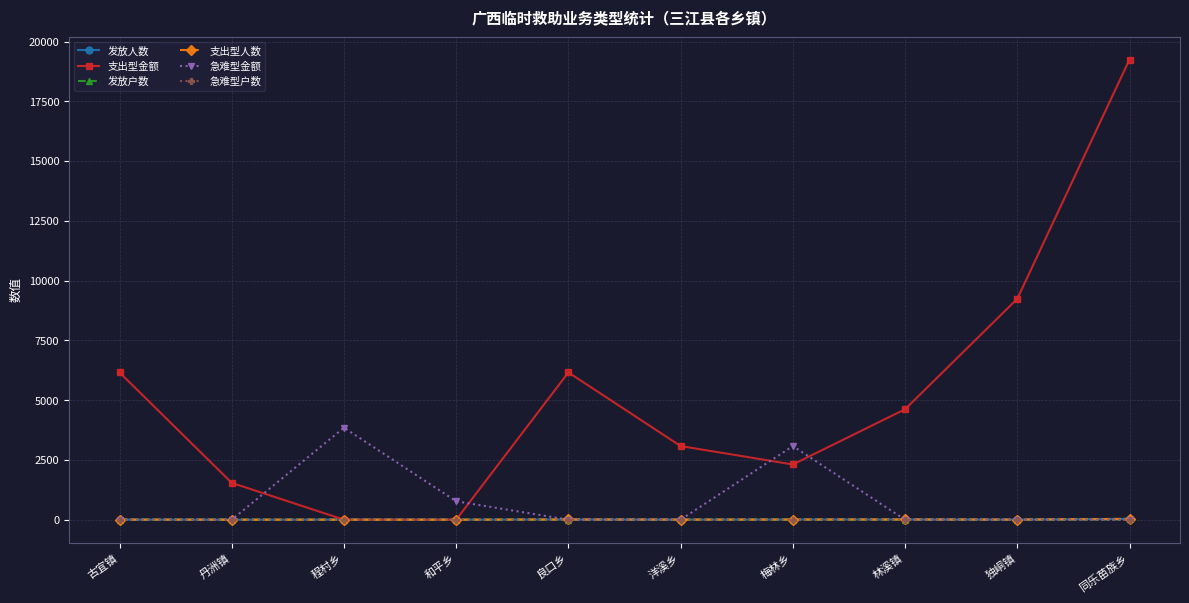

What is the label of the 3rd point from the left?

程村乡